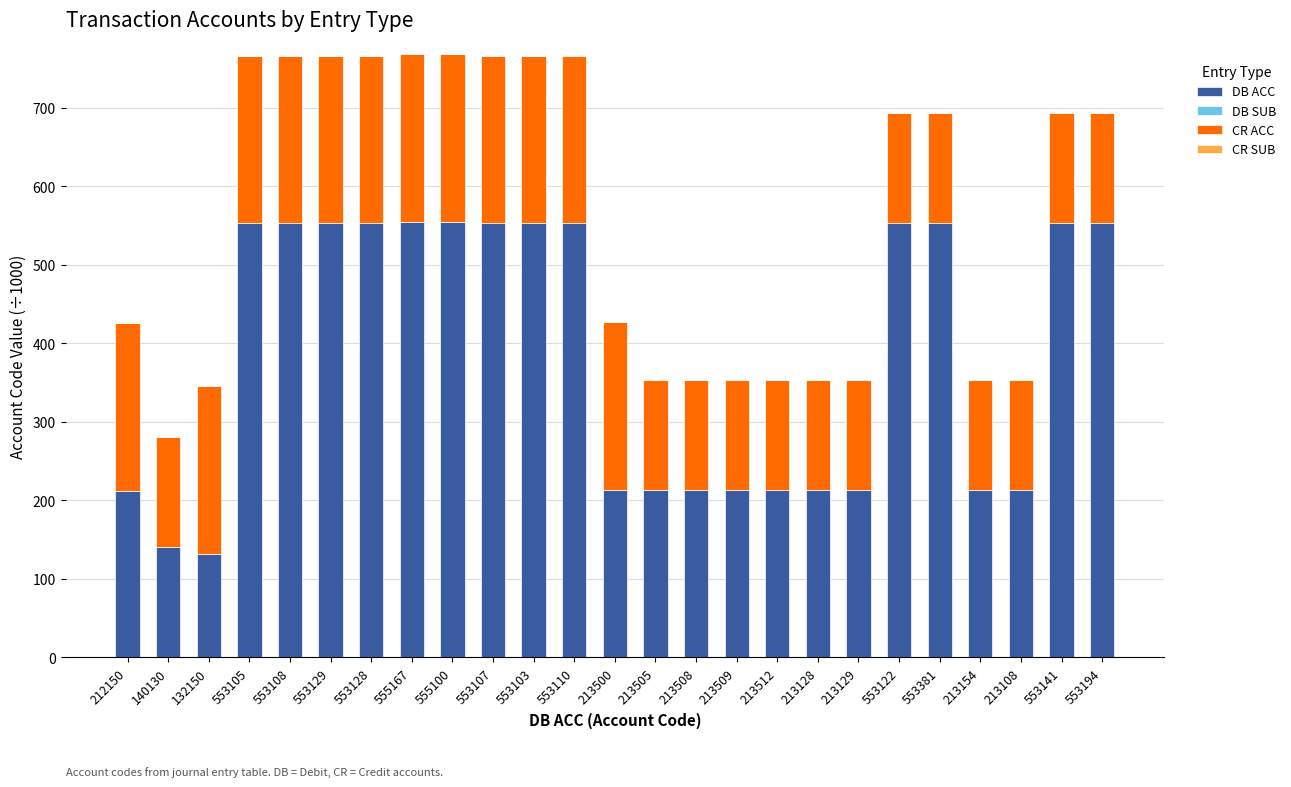

Count the number of data series in this chart.

4